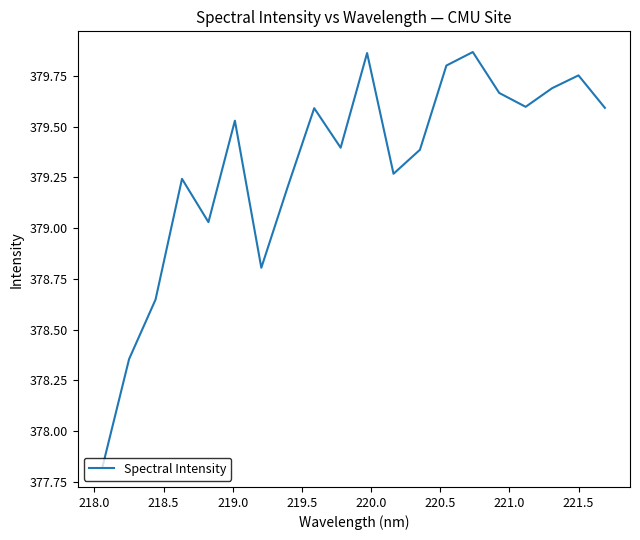

What is the difference between the maximum and minimum values?

2.0